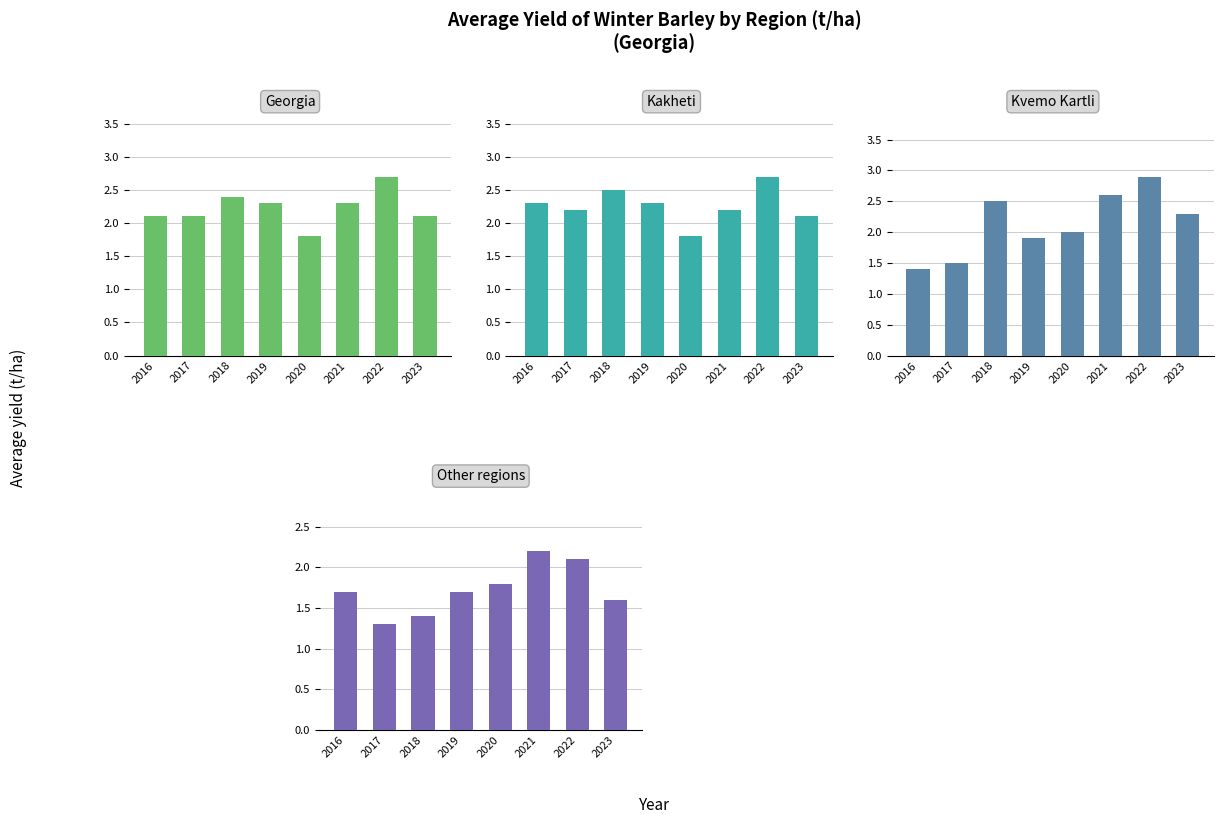

What value does the Georgia series have at 2020?

1.8